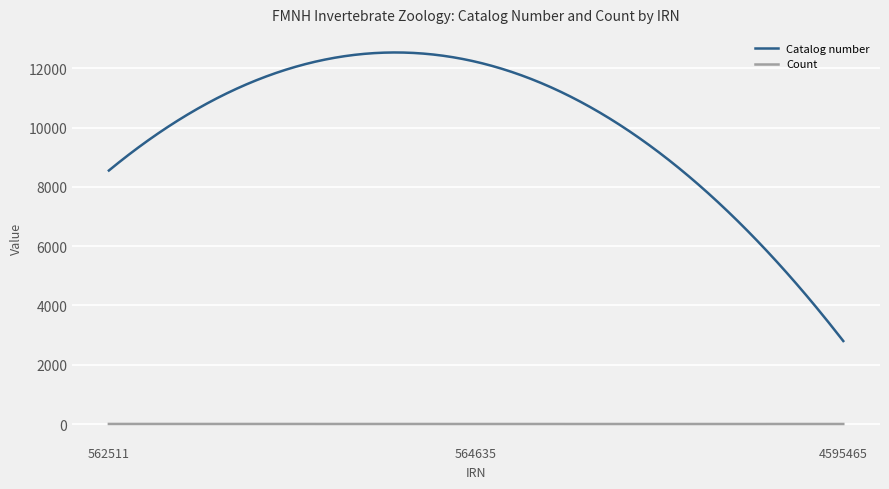

Which series has the largest total across all categories?

Catalog number